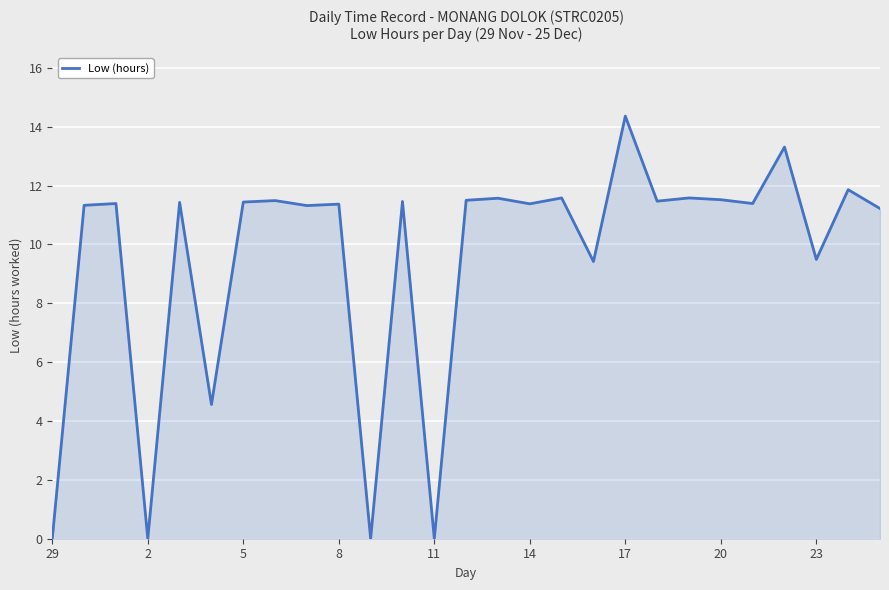

Does the chart display data point markers on the line(s)?

No